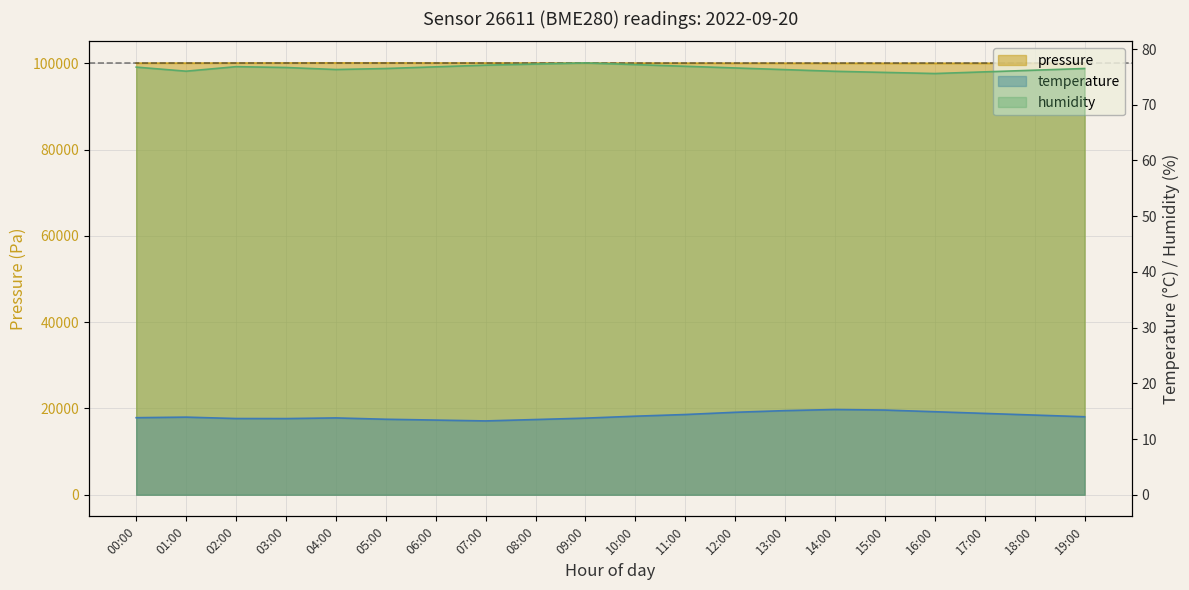

Where does the pressure series first go above 100075?

01:00